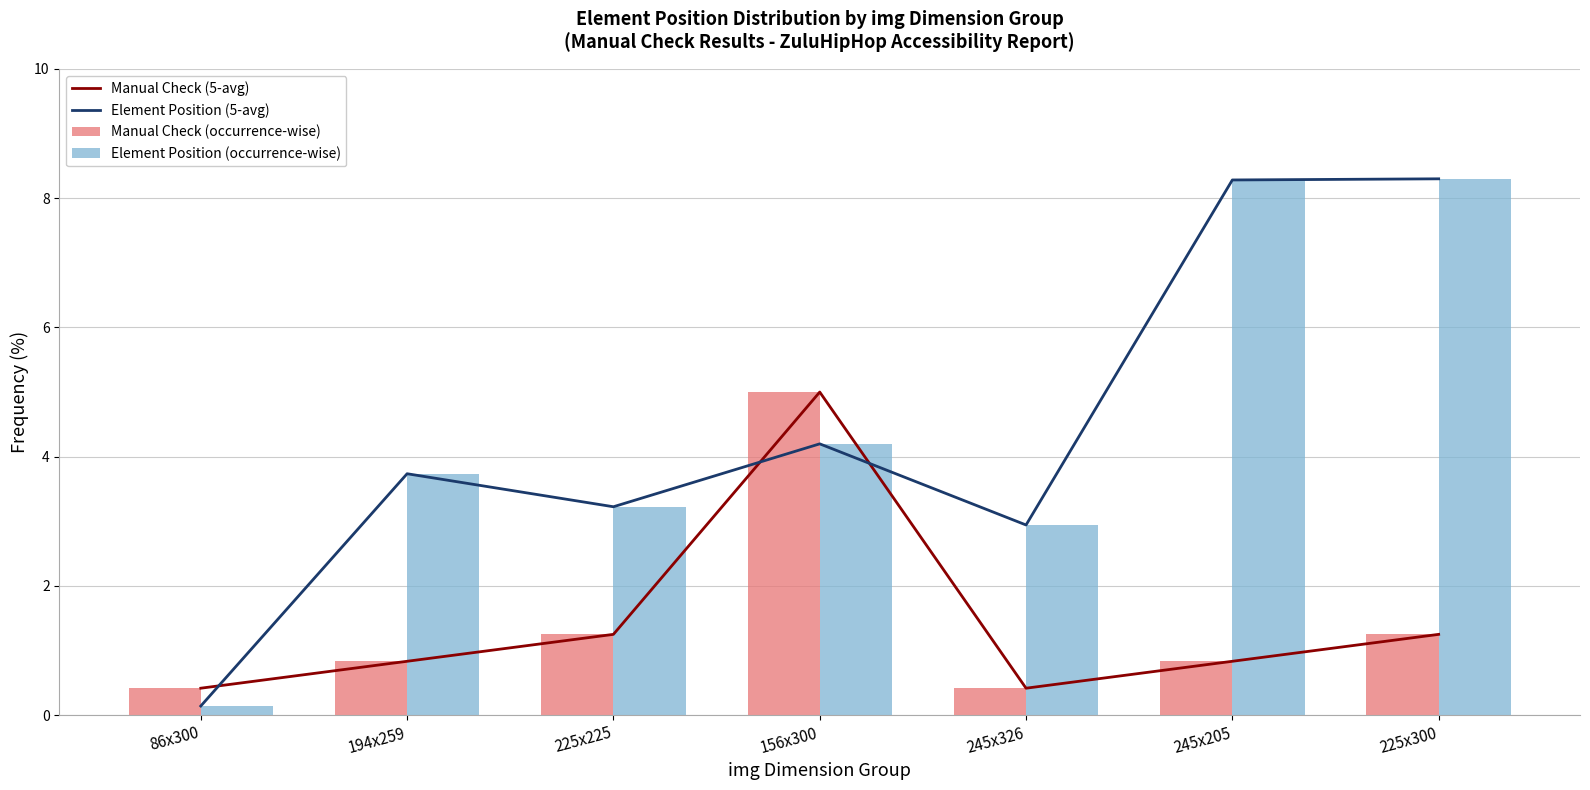

True or false: Element Position (occurrence-wise) has a value of 4.2 at 156x300.

True